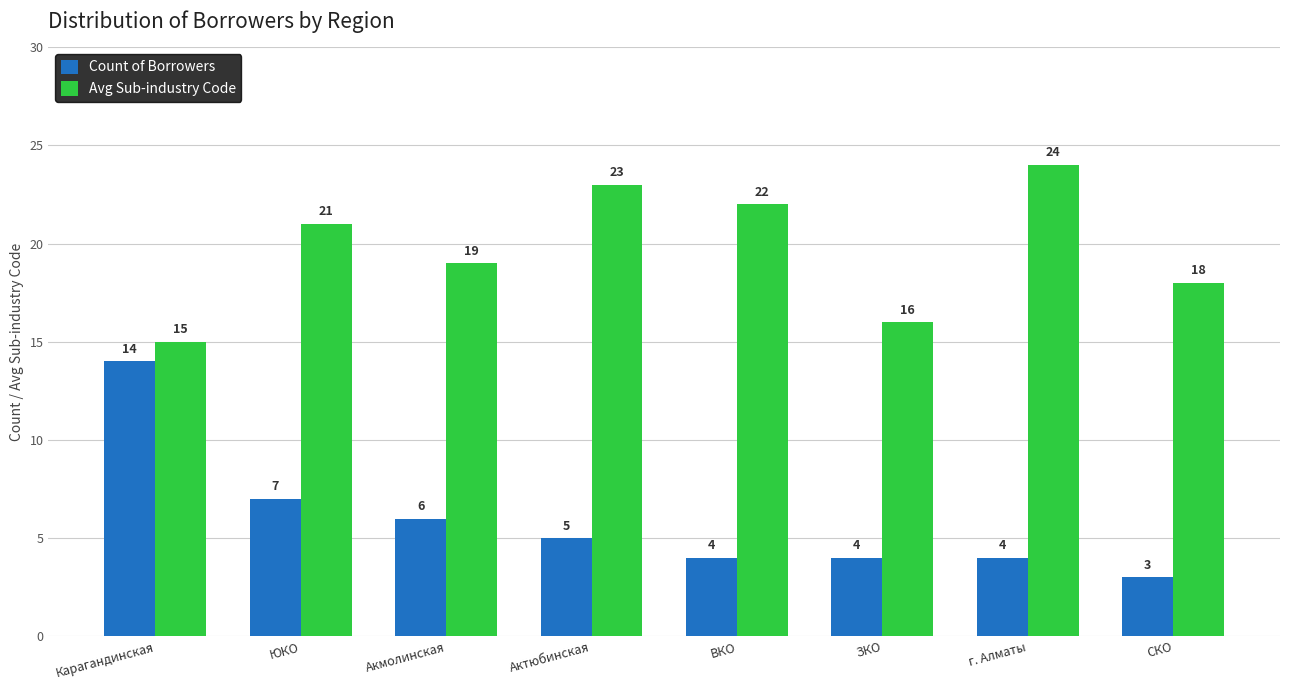

Rank the series at СКО from lowest to highest value.

Count of Borrowers, Avg Sub-industry Code